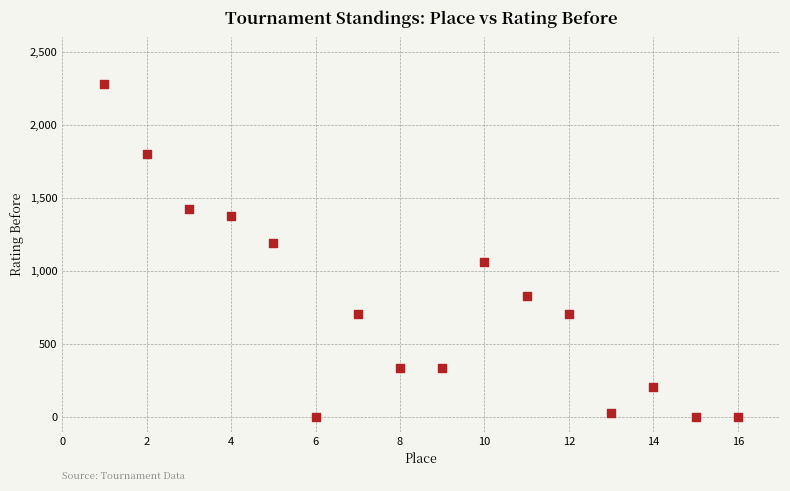

What is the range of X values (max minus min)?

15